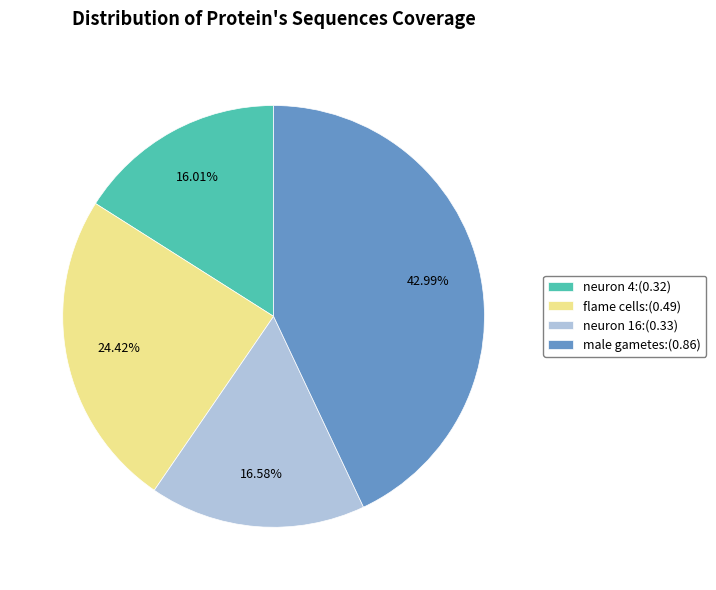

Which slice is the smallest?

neuron 4